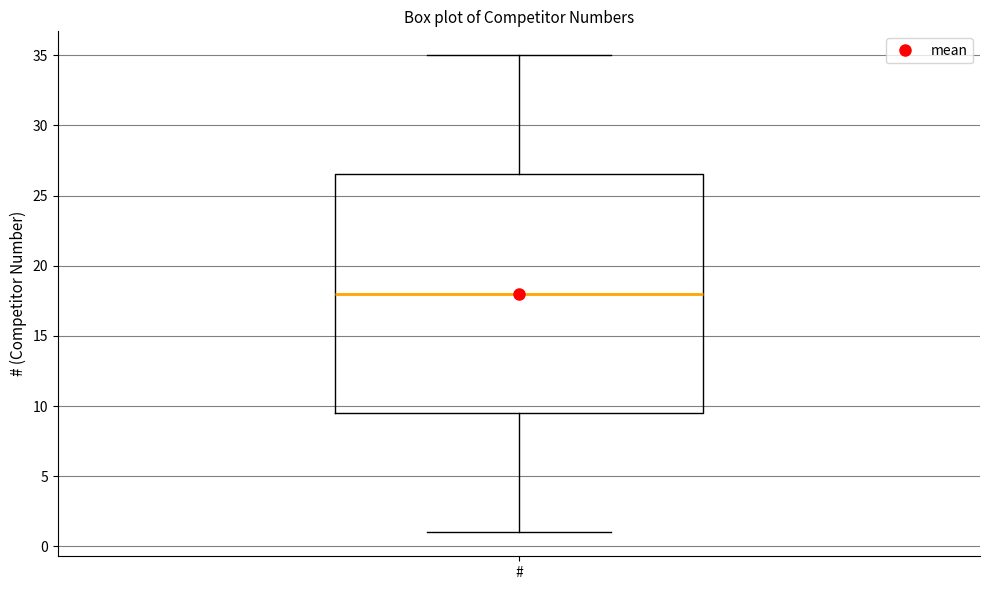

Transcribe this box plot: give where the median line is, the range the box spans, and where the two whiskers end, as read against the y-axis. The values are not printed on the chart, so give them approximately, as read against the axis.

median 18.0, box 9.5 to 26.5, whiskers 1.0 to 35.0